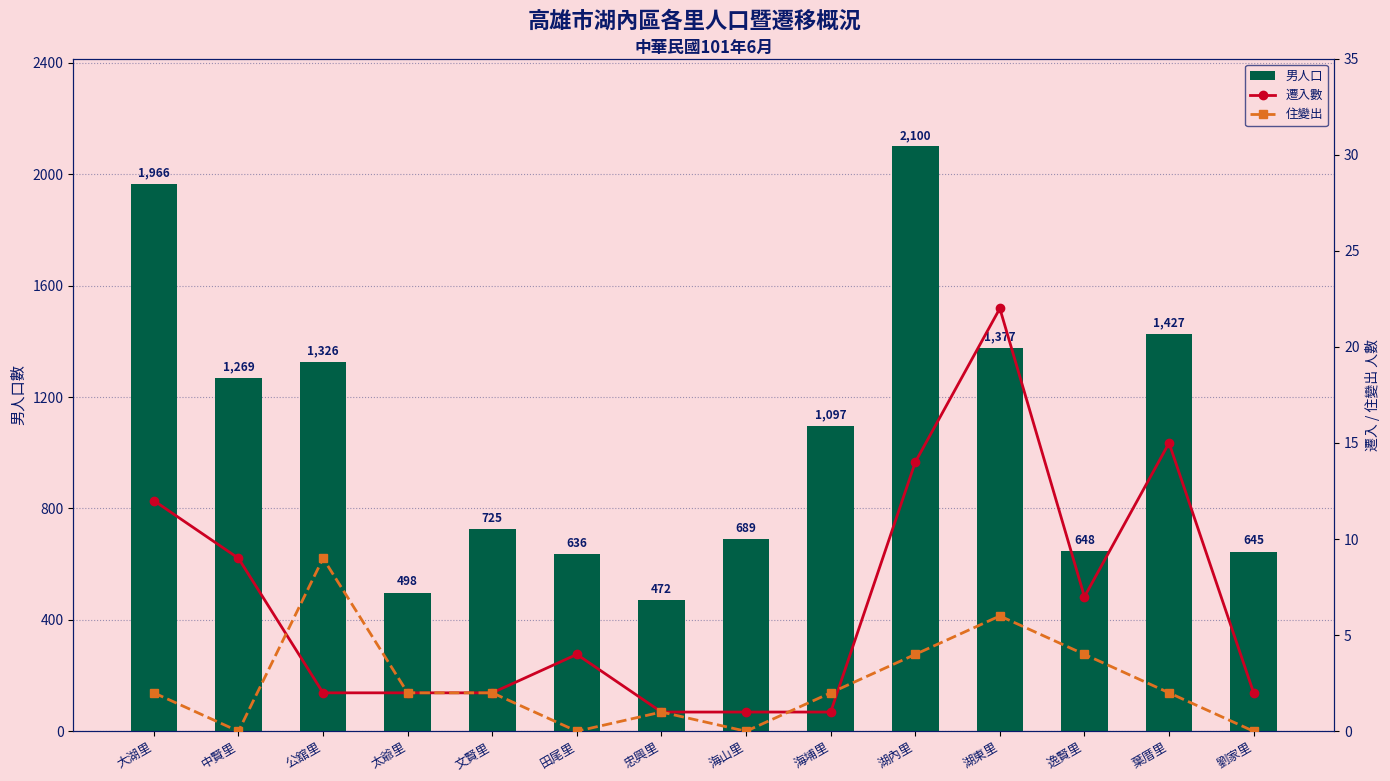

What is the average value of the 遷入數 series?

7